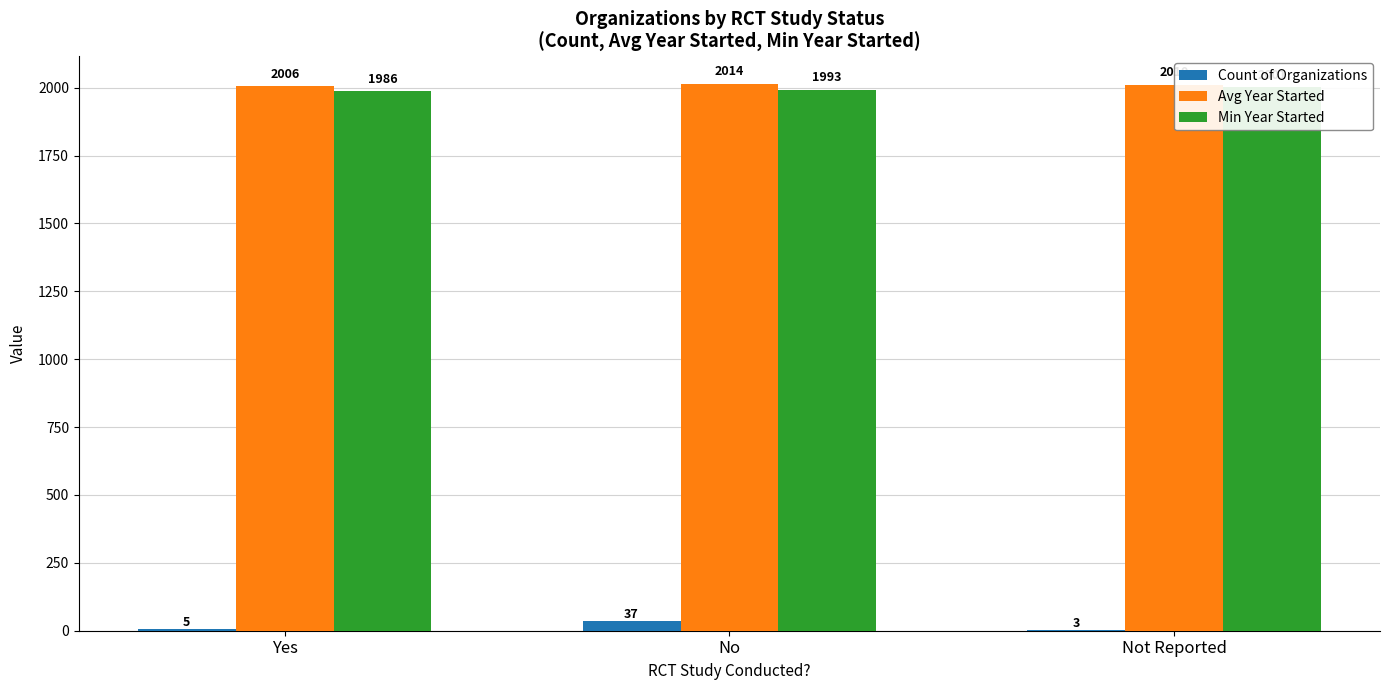

What is the average value of the Avg Year Started series?

2010